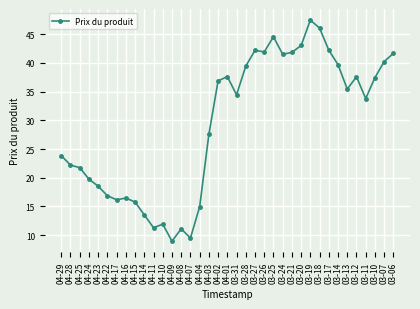

True or false: the data has more than 1 interior local peaks.

True